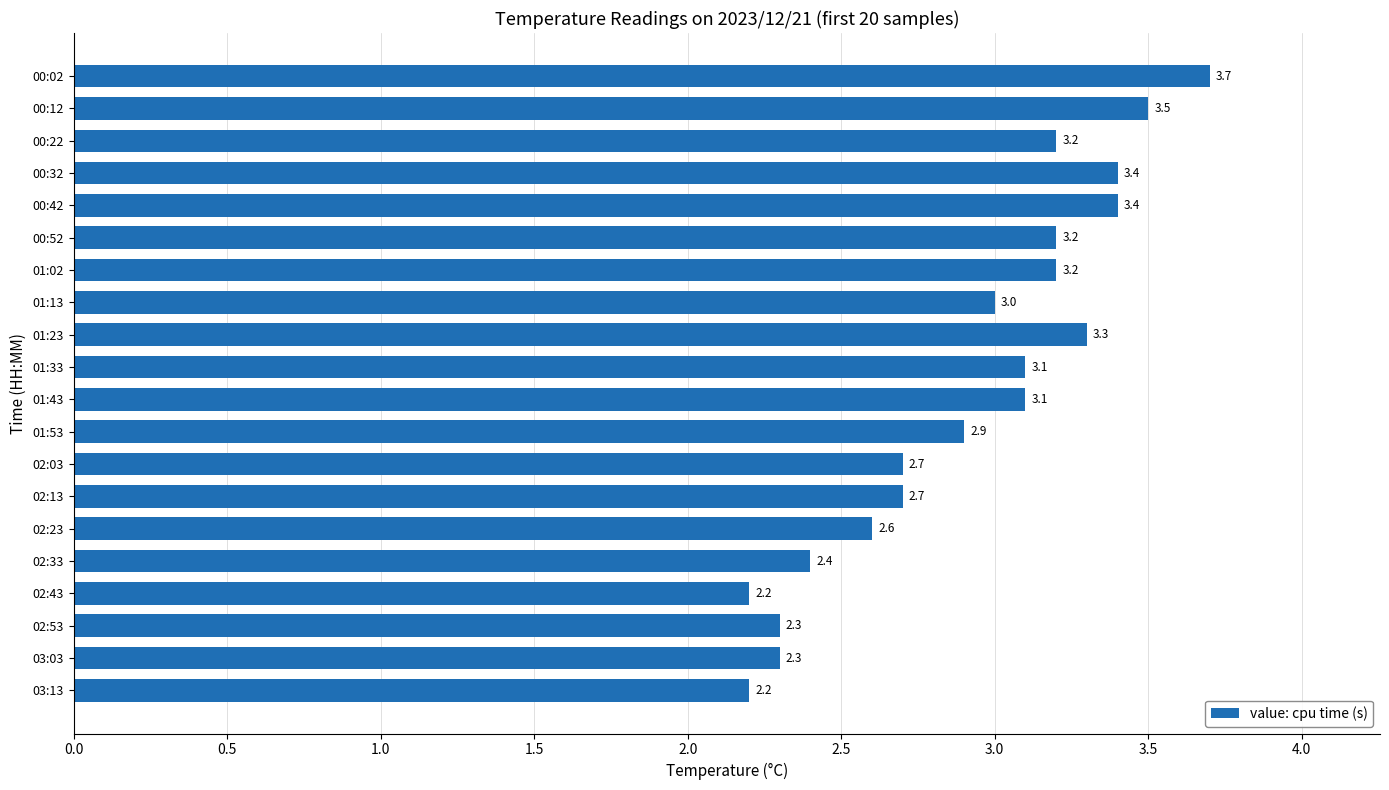

What position from the top is 00:02?

1